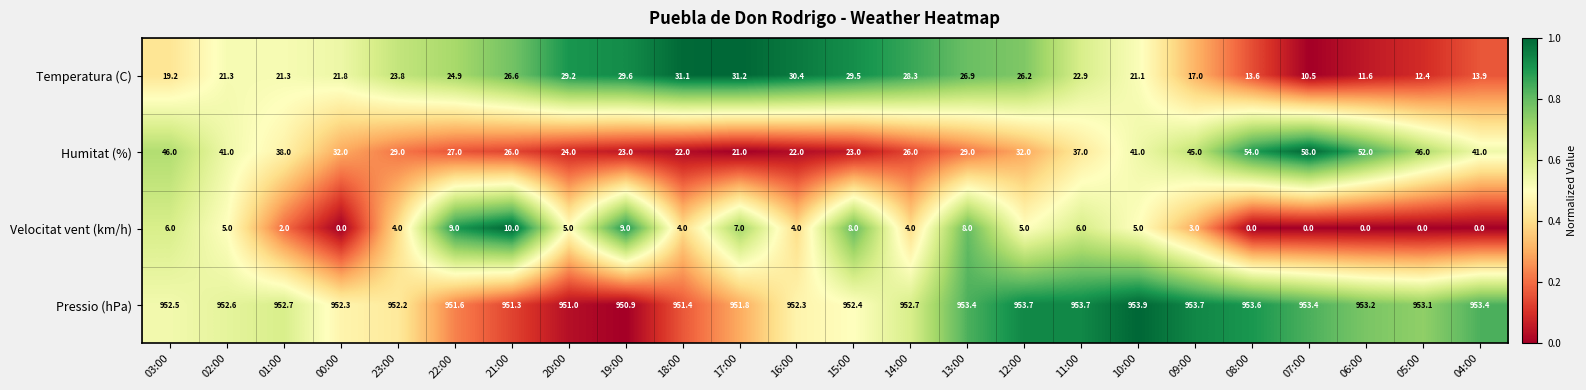

Which series has the largest range (max minus min)?

Humitat (%)